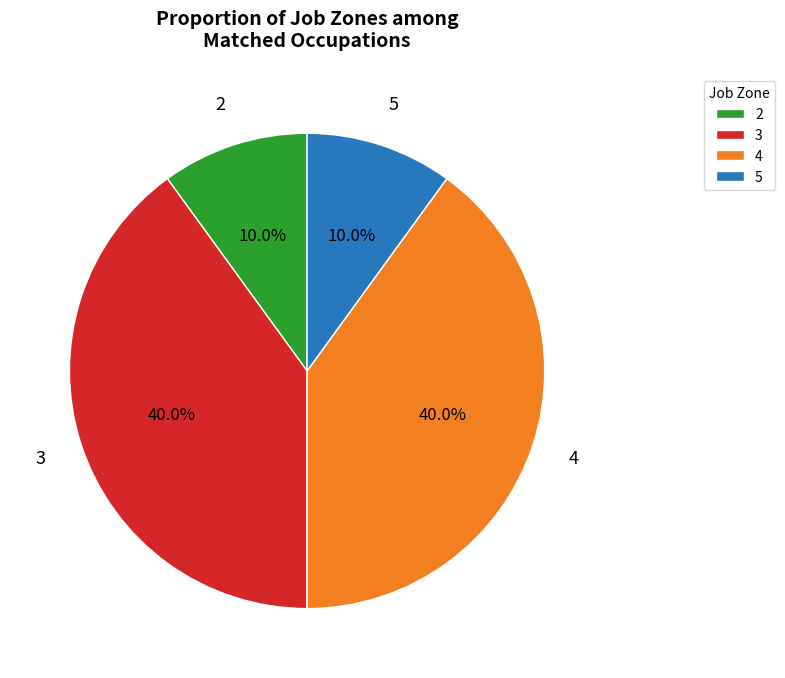

Count the number of slices in the pie.

4